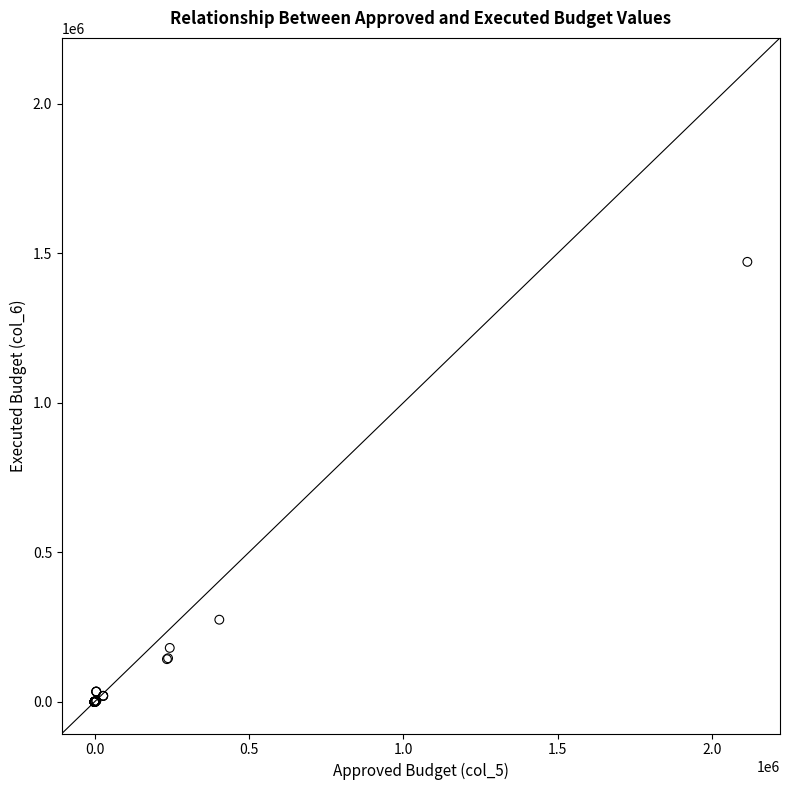

What Y value in the scatter plot is closest to 735564?

274763